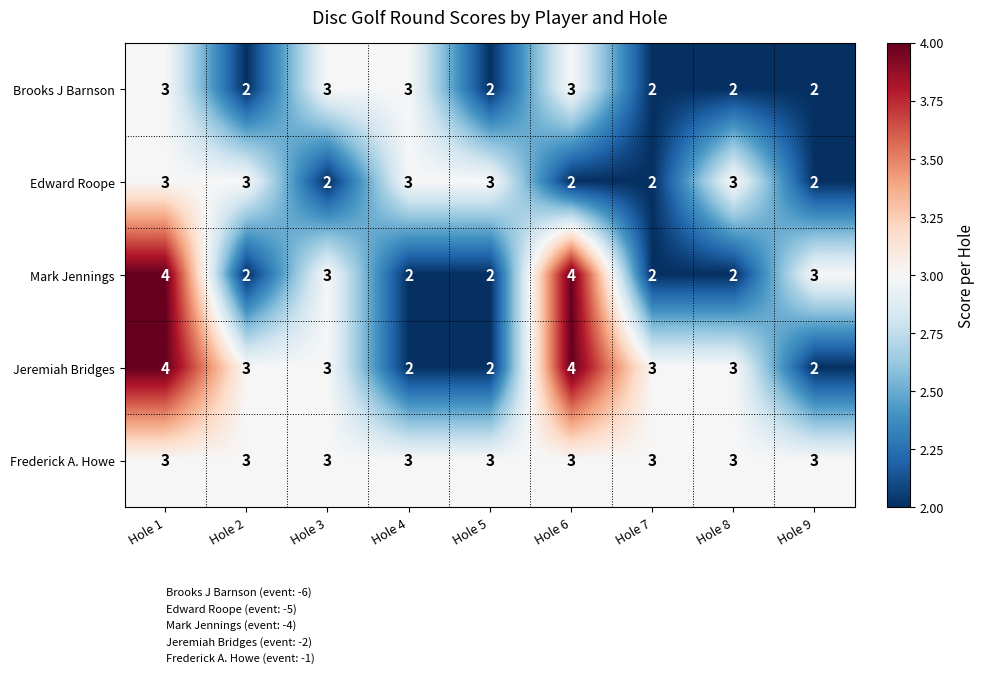

Which series has the largest total across all categories?

Frederick A. Howe